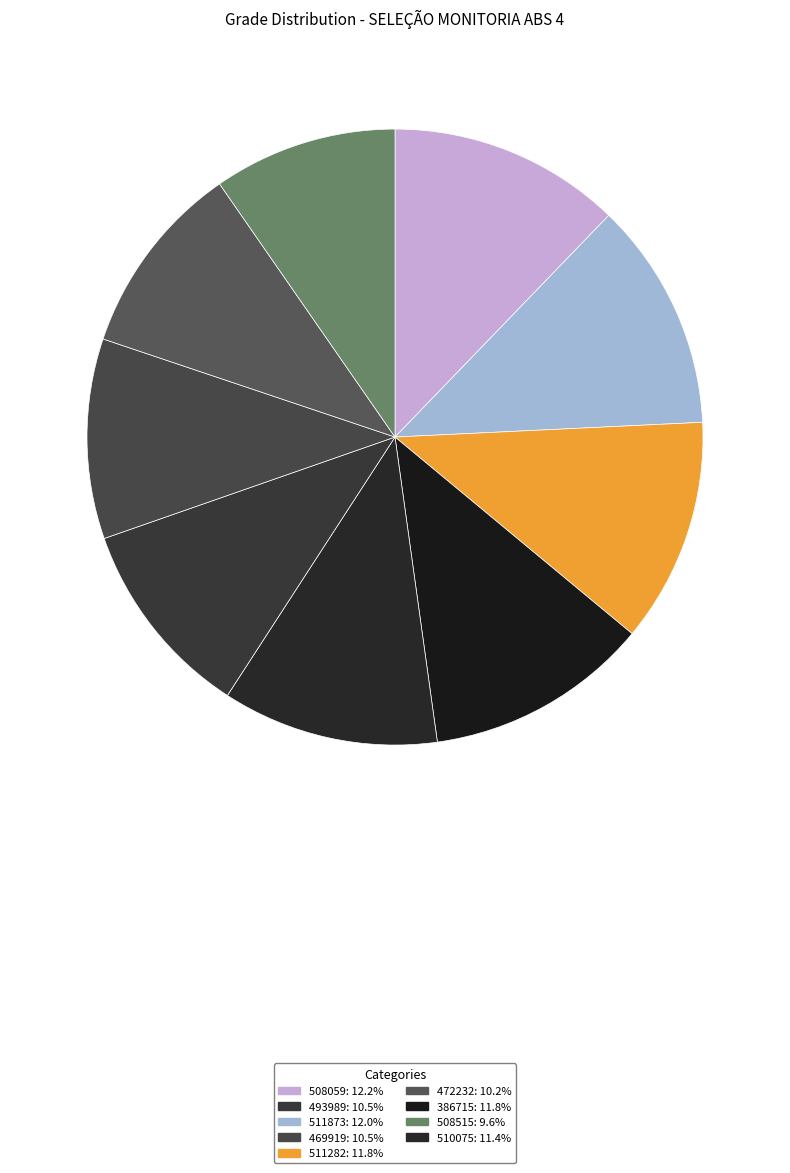

Count the number of slices in the pie.

9